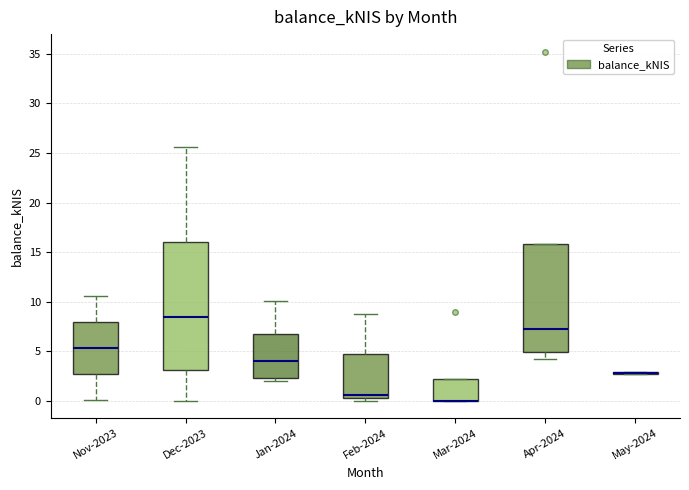

Which box is the tallest, from its lower edge to its upper edge?

Dec-2023